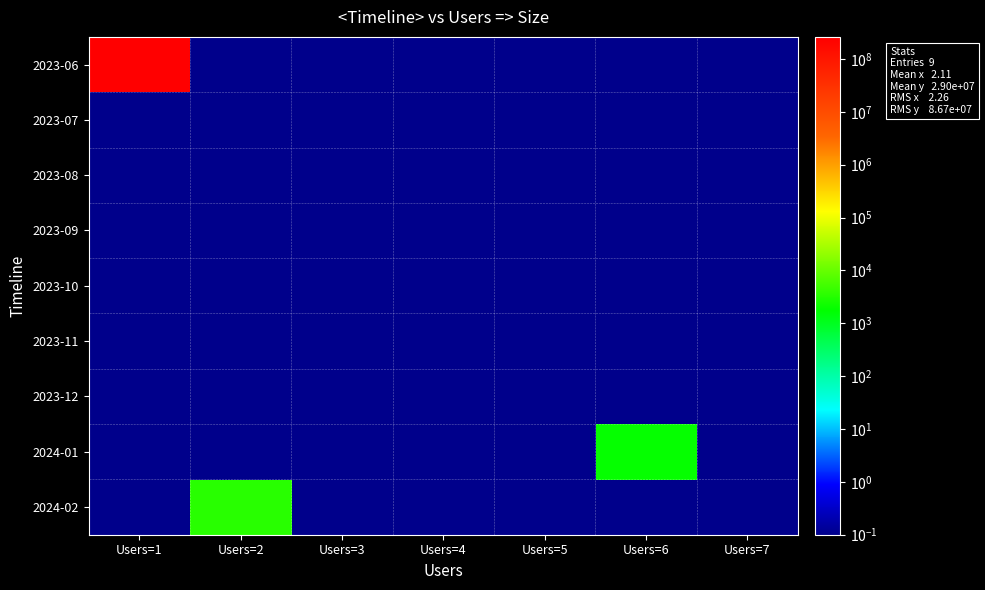

Rank the series by their maximum value, from lowest to highest.

2023-07, 2023-08, 2023-09, 2023-10, 2023-11, 2023-12, 2024-01, 2024-02, 2023-06